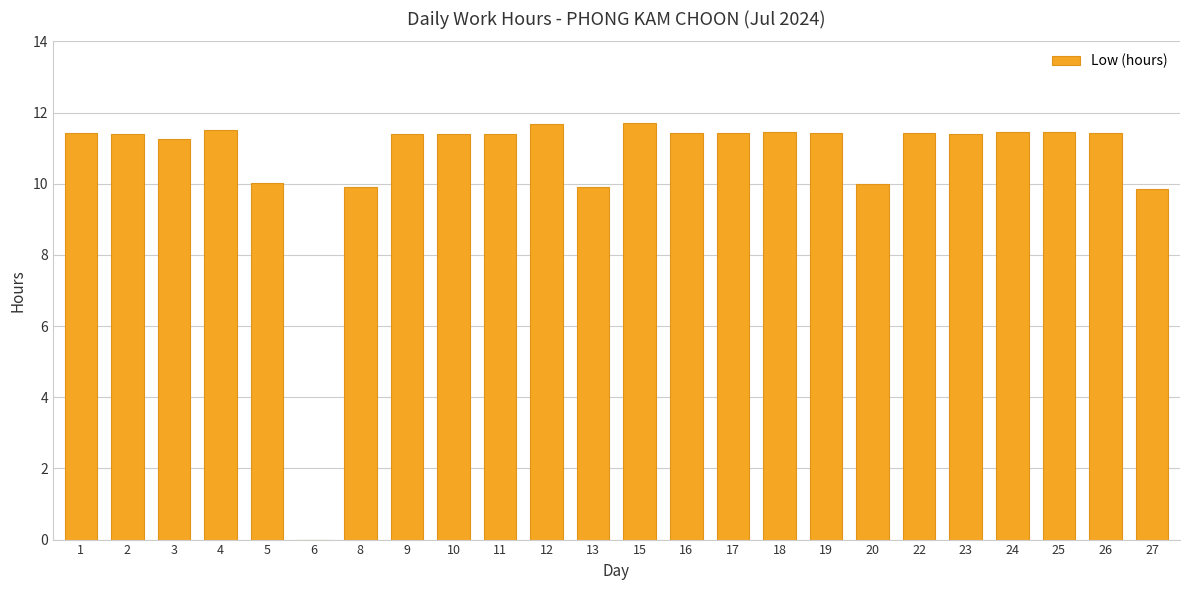

How many data points does each series have?

24